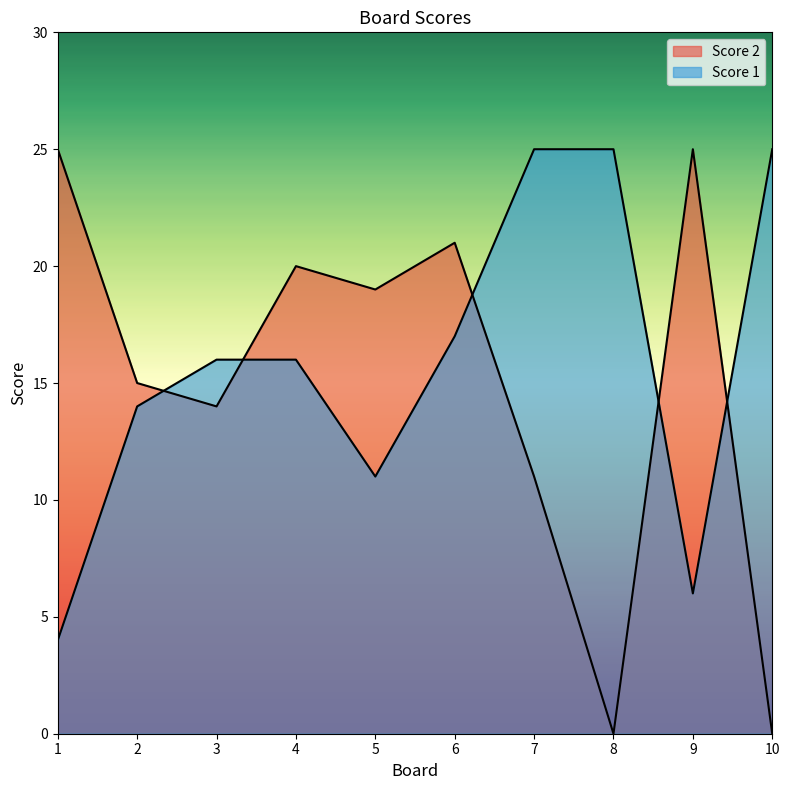

True or false: Score 1 has a value of 16 at 4.

True